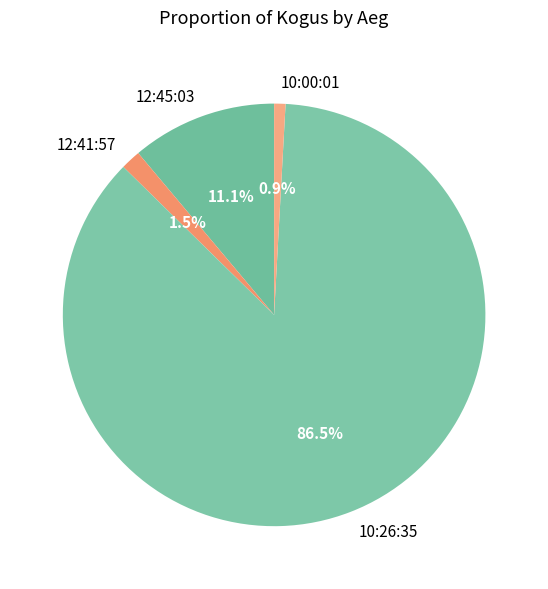

Combined, do 10:00:01 and 10:26:35 account for over 50%?

Yes